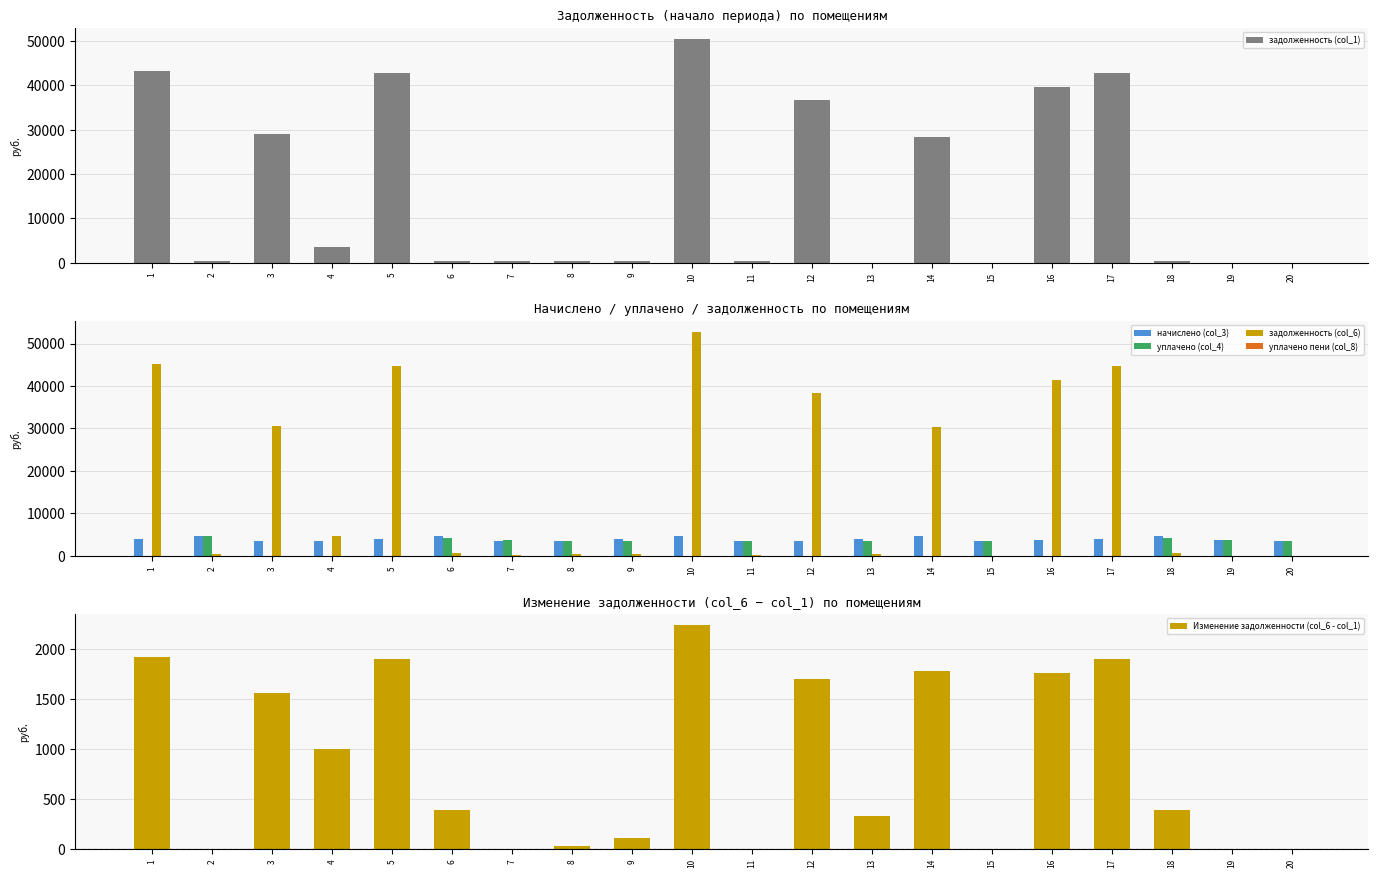

The начислено (col_3) series shows 3604.1 at 20. True or false?

True